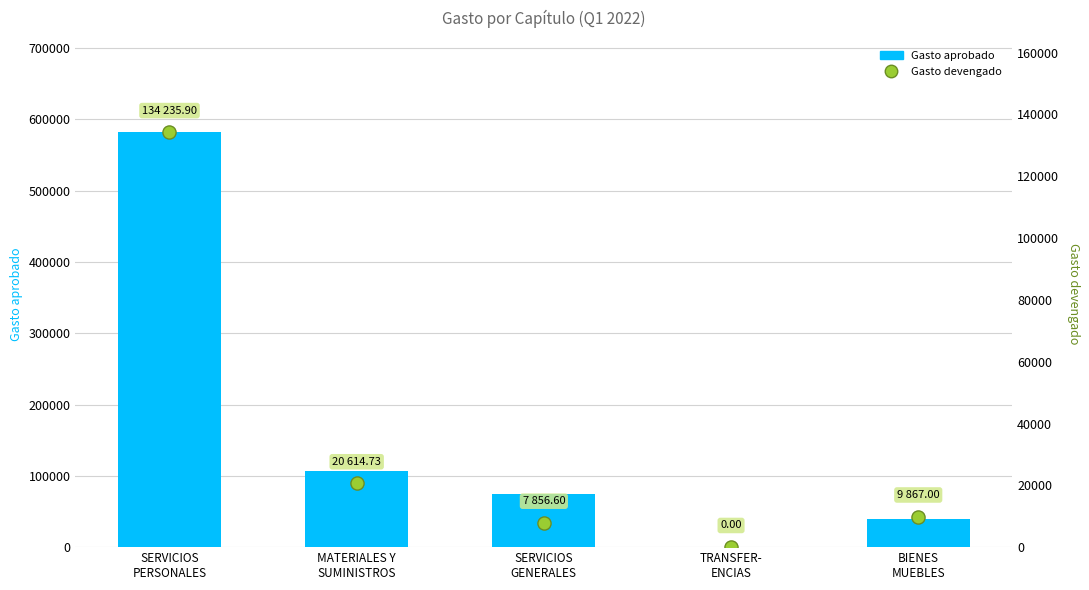

Is the value of Gasto devengado at MATERIALES Y
SUMINISTROS greater than the value of Gasto aprobado at MATERIALES Y
SUMINISTROS?

No